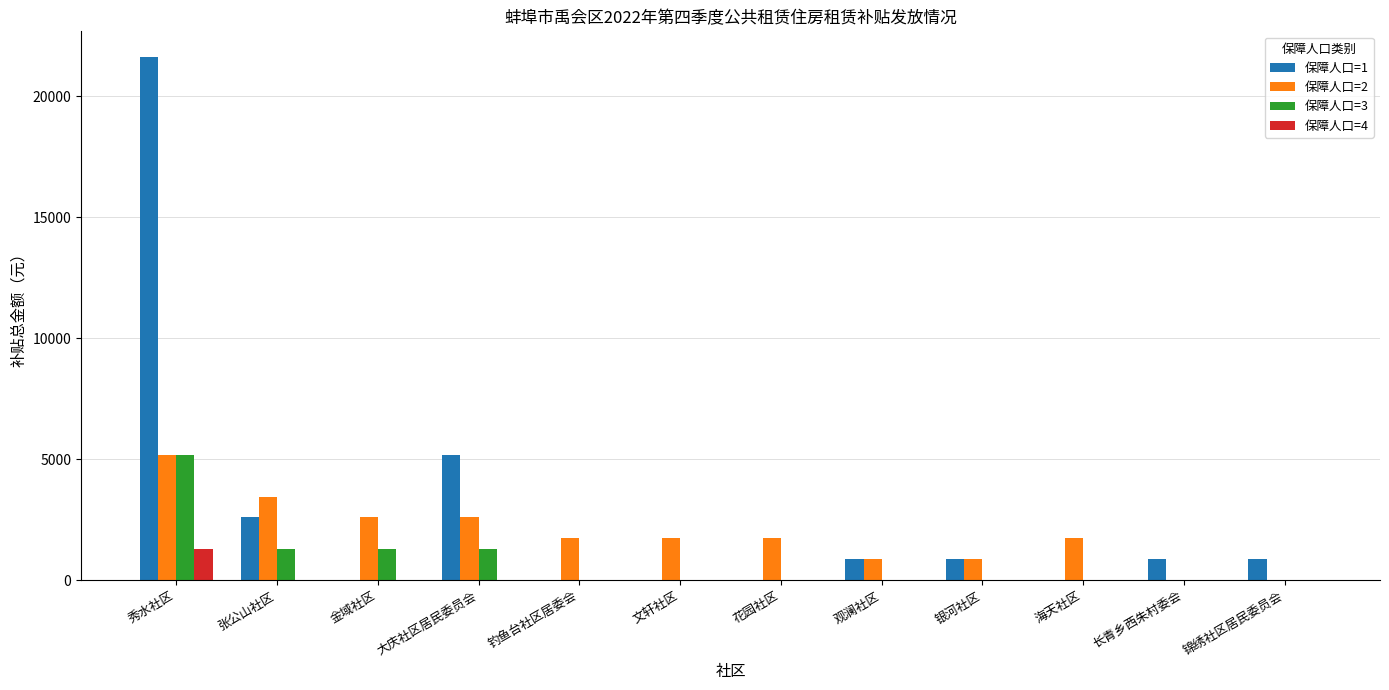

Is it true that 保障人口=3 equals 1675 at 钓鱼台社区居委会?

False